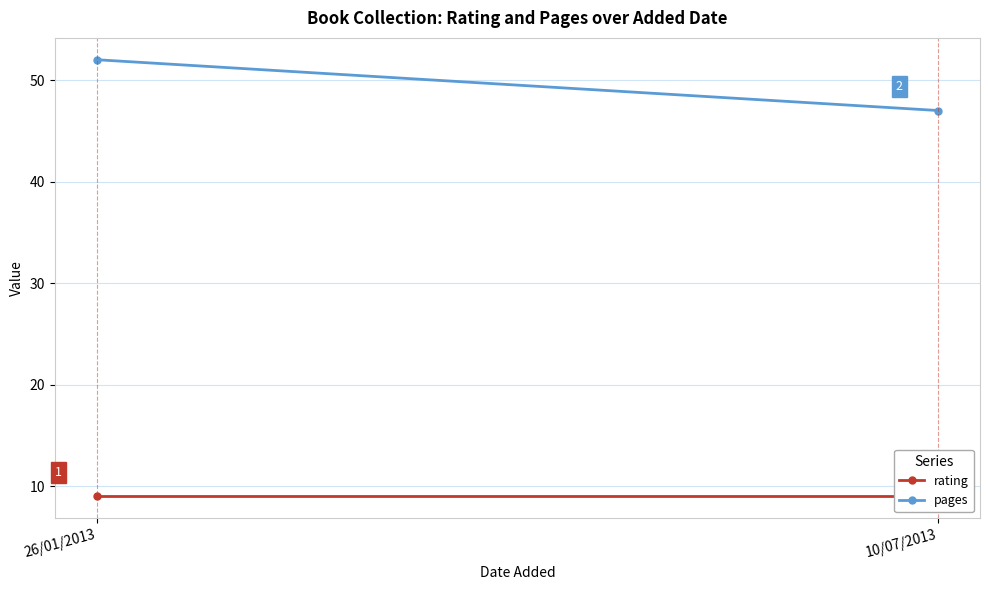

Reading right to left, extract all data points from this chart.

rating: 9	9
pages: 47	52